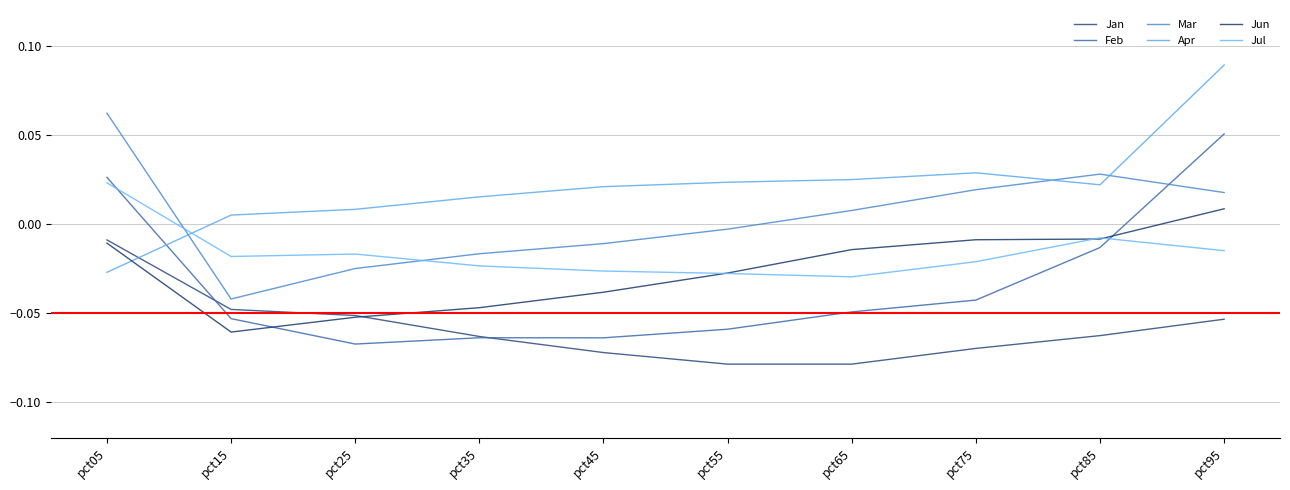

Rank the categories by Jul value from lowest to highest.

pct65, pct55, pct45, pct35, pct75, pct15, pct25, pct95, pct85, pct05